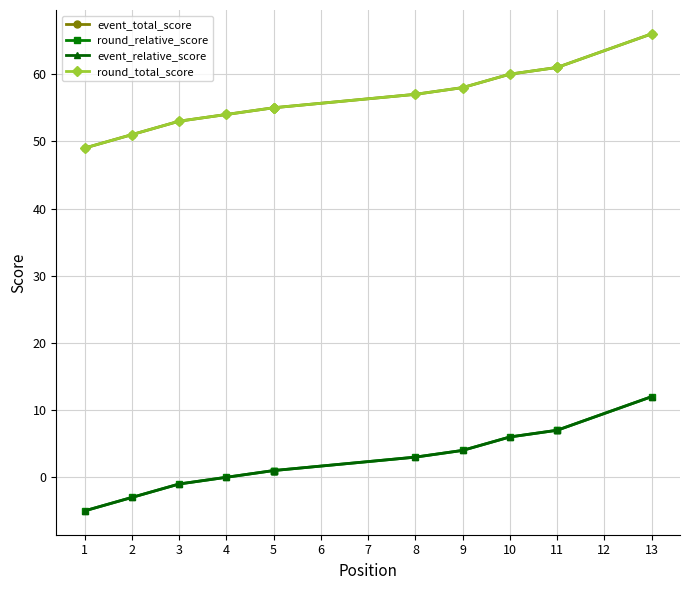

Is it true that round_total_score equals 55 at 5?

True